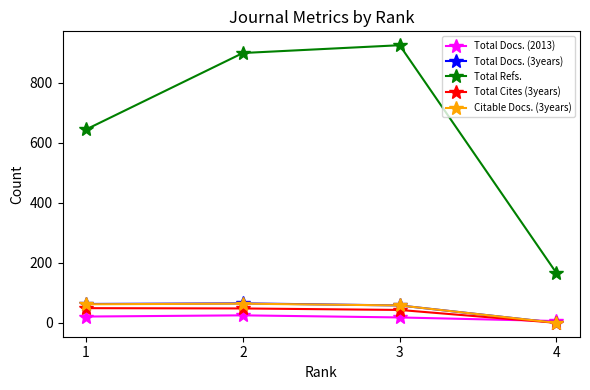

Count the number of categories in the chart.

4